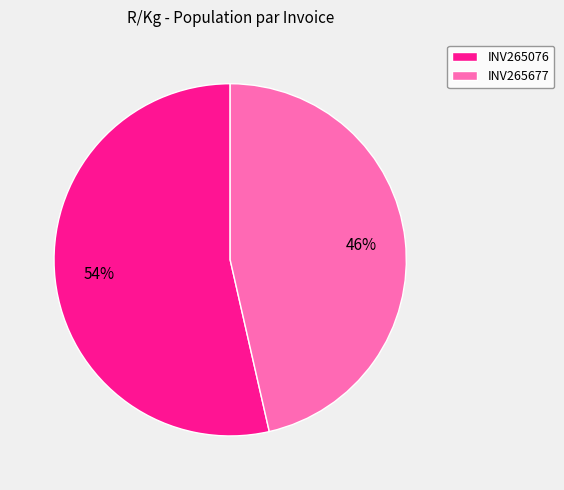

To the nearest percent, what portion does INV265076 represent?

54%